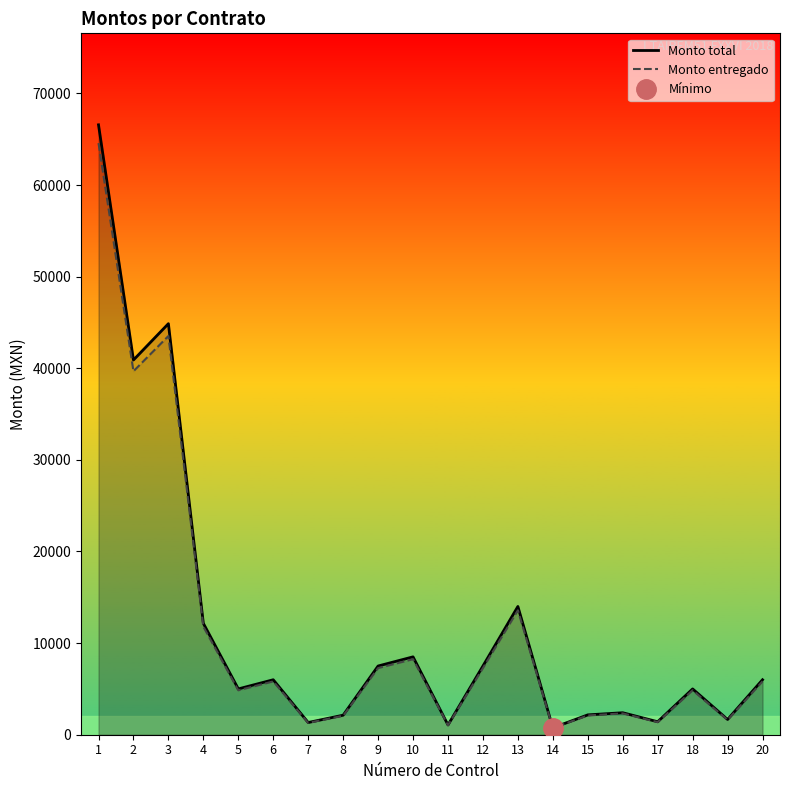

What is the difference between the maximum and minimum values in the Monto entregado series?

63844.7